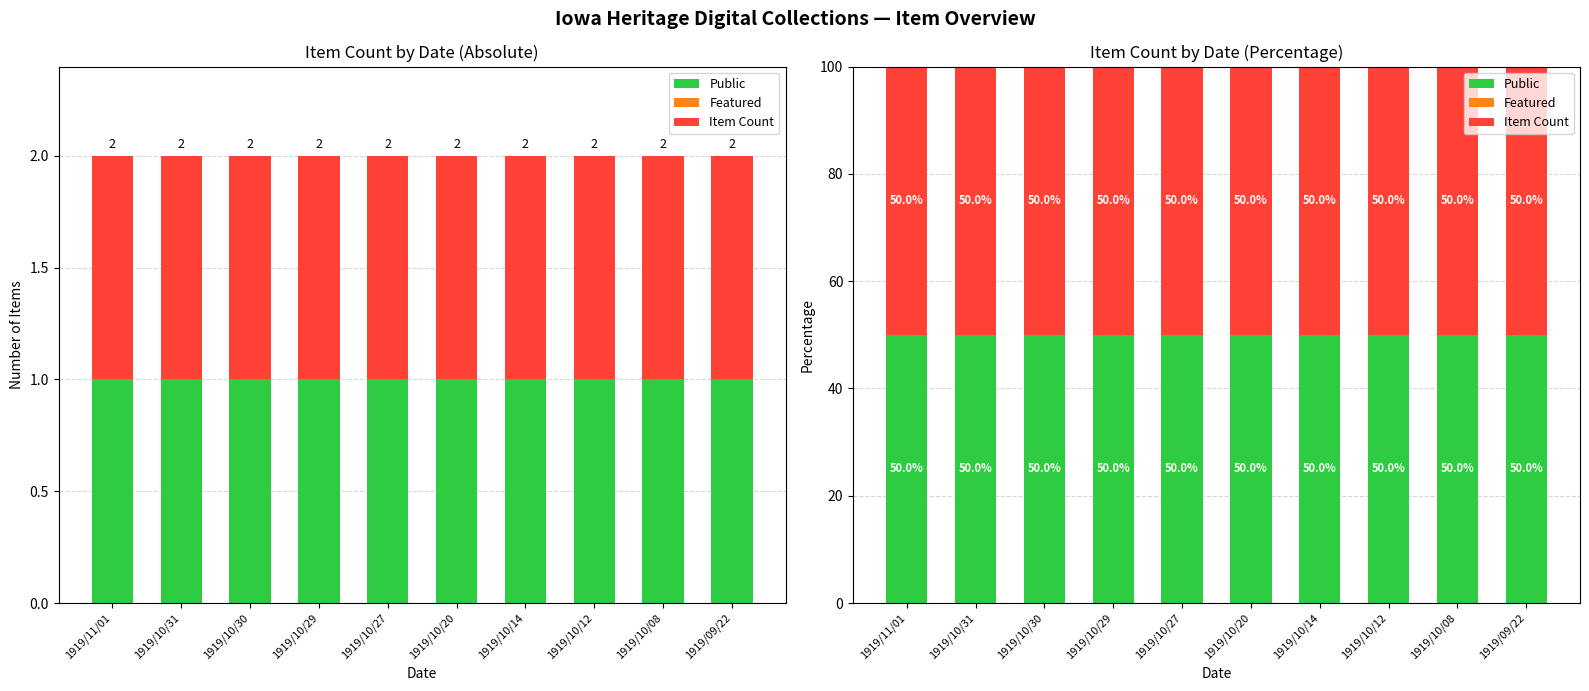

What is the value of the Item Count bar at the 3rd from the left?

50